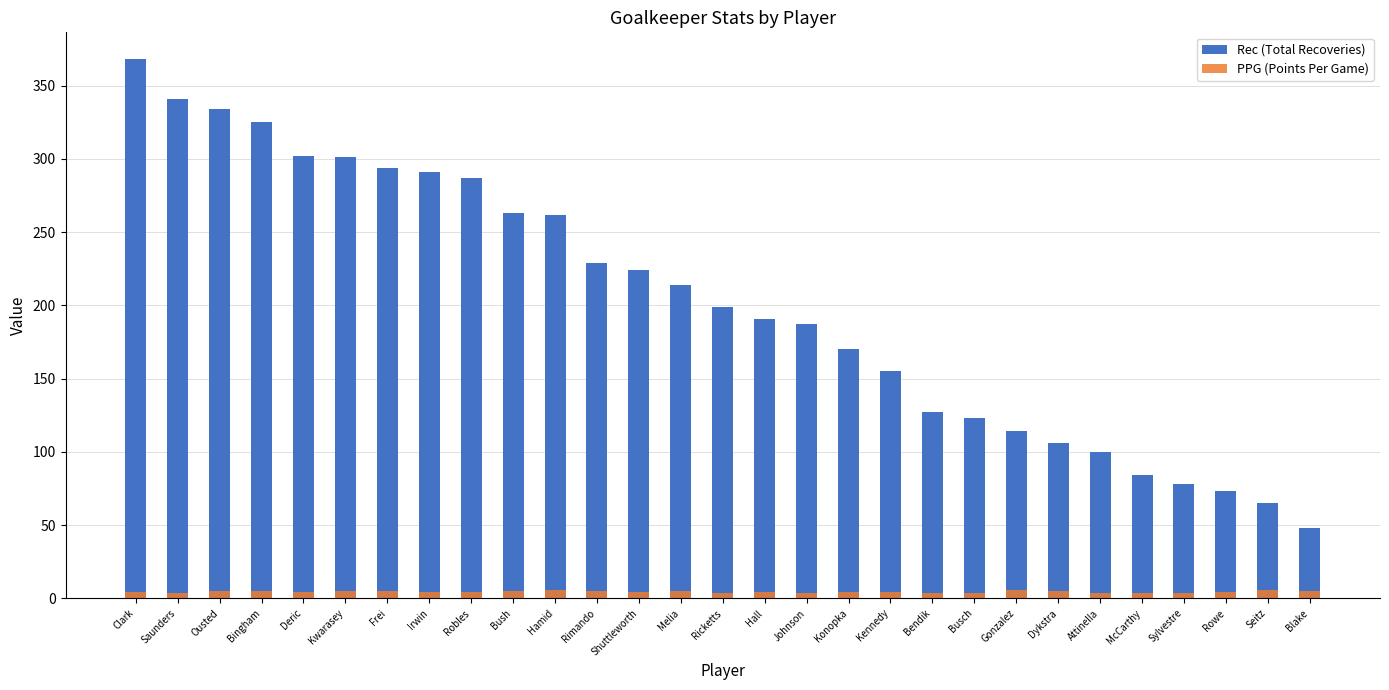

Reading left to right, transcribe all the data shown in this chart.

Rec (Total Recoveries): Clark=368.0	Saunders=341.0	Ousted=334.0	Bingham=325.0	Deric=302.0	Kwarasey=301.0	Frei=294.0	Irwin=291.0	Robles=287.0	Bush=263.0	Hamid=262.0	Rimando=229.0	Shuttleworth=224.0	Melia=214.0	Ricketts=199.0	Hall=191.0	Johnson=187.0	Konopka=170.0	Kennedy=155.0	Bendik=127.0	Busch=123.0	Gonzalez=114.0	Dykstra=106.0	Attinella=100.0	McCarthy=84.0	Sylvestre=78.0	Rowe=73.0	Seitz=65.0	Blake=48.0
PPG (Points Per Game): Clark=4.4	Saunders=3.9	Ousted=5.3	Bingham=5.1	Deric=4.2	Kwarasey=4.7	Frei=5.1	Irwin=4.4	Robles=4.0	Bush=4.8	Hamid=5.4	Rimando=5.1	Shuttleworth=4.1	Melia=5.0	Ricketts=3.7	Hall=4.1	Johnson=3.9	Konopka=4.1	Kennedy=4.2	Bendik=3.5	Busch=3.5	Gonzalez=5.5	Dykstra=4.7	Attinella=3.7	McCarthy=3.5	Sylvestre=3.9	Rowe=4.4	Seitz=5.6	Blake=4.8